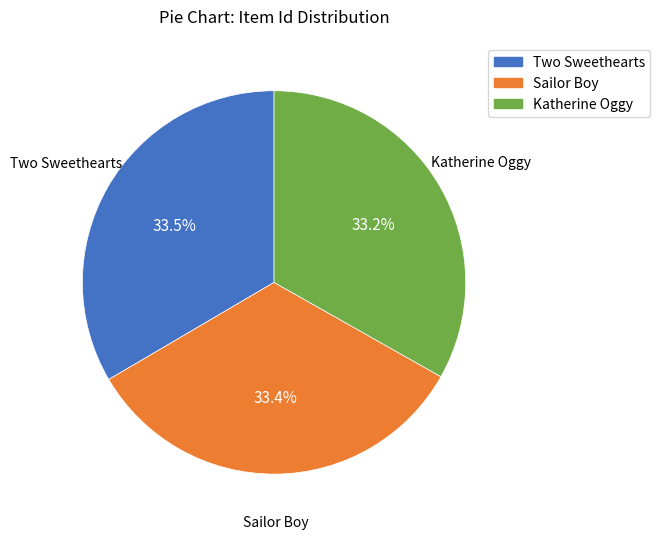

What percentage is the Katherine Oggy slice, to the nearest percent?

33%